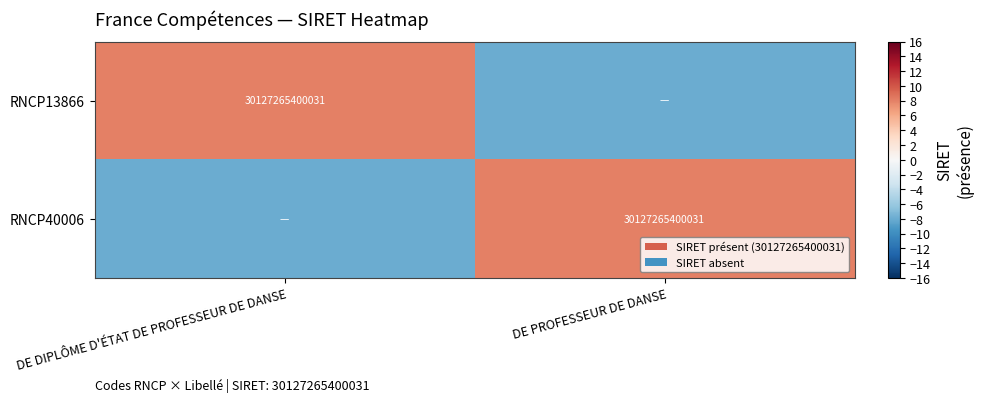

Is it true that RNCP13866 equals 17148714254069 at DE DIPLÔME D'ÉTAT DE PROFESSEUR DE DANSE?

False